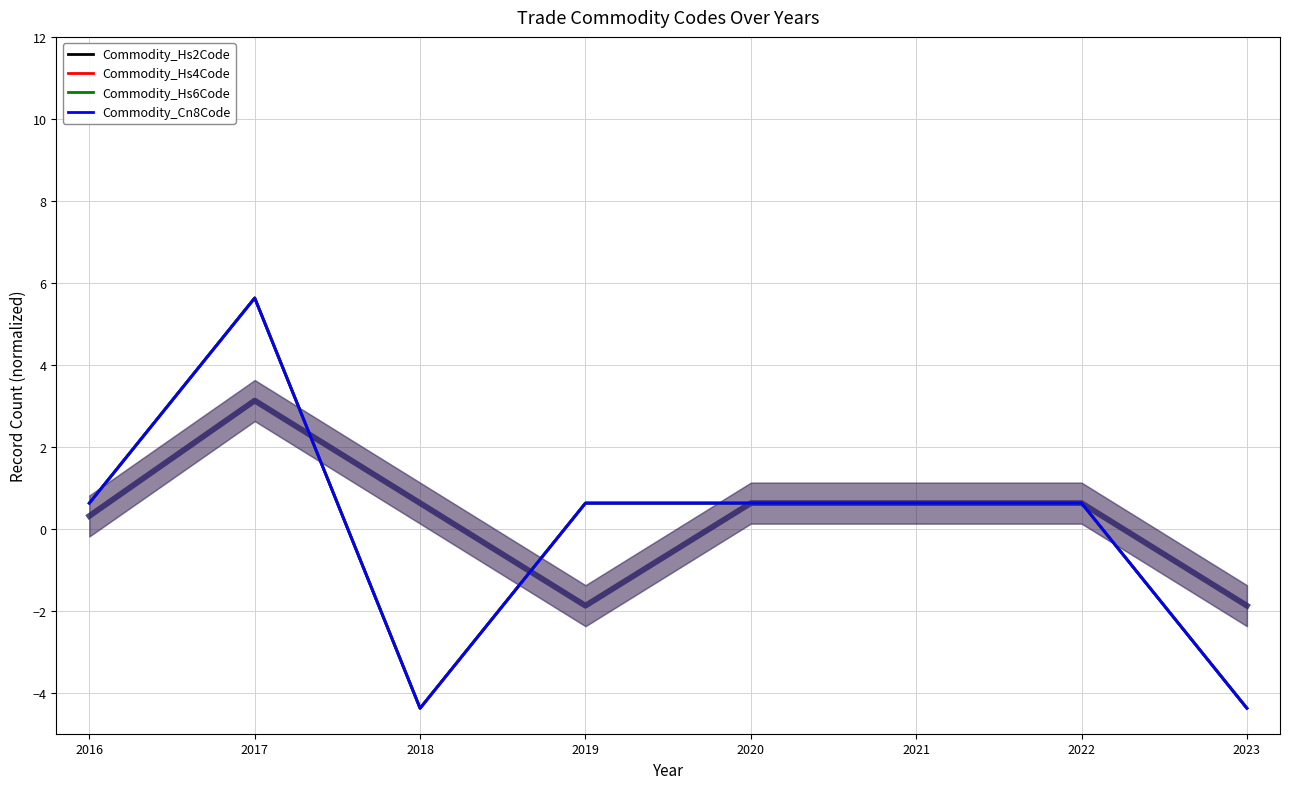

Which has a higher value, 2016 or 2018?

2016